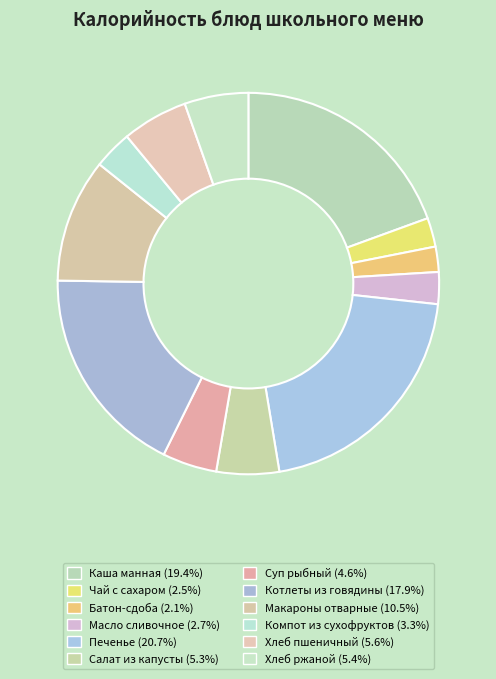

Count the number of slices in the pie.

12